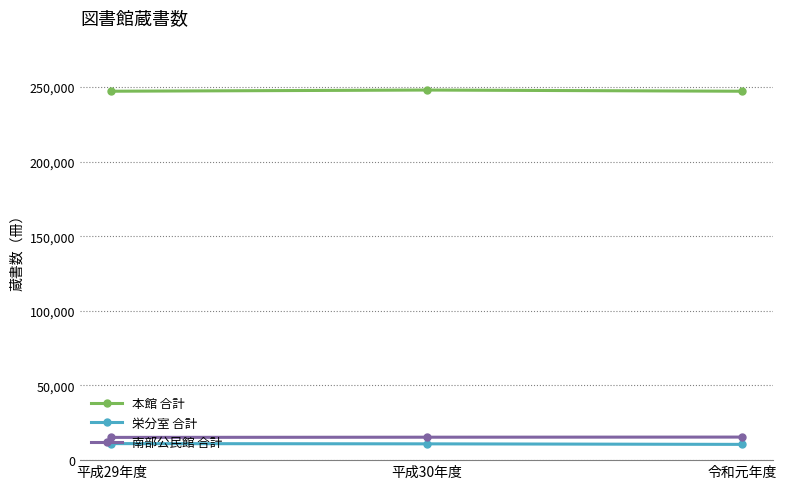

What is the minimum value shown in the chart?

10551